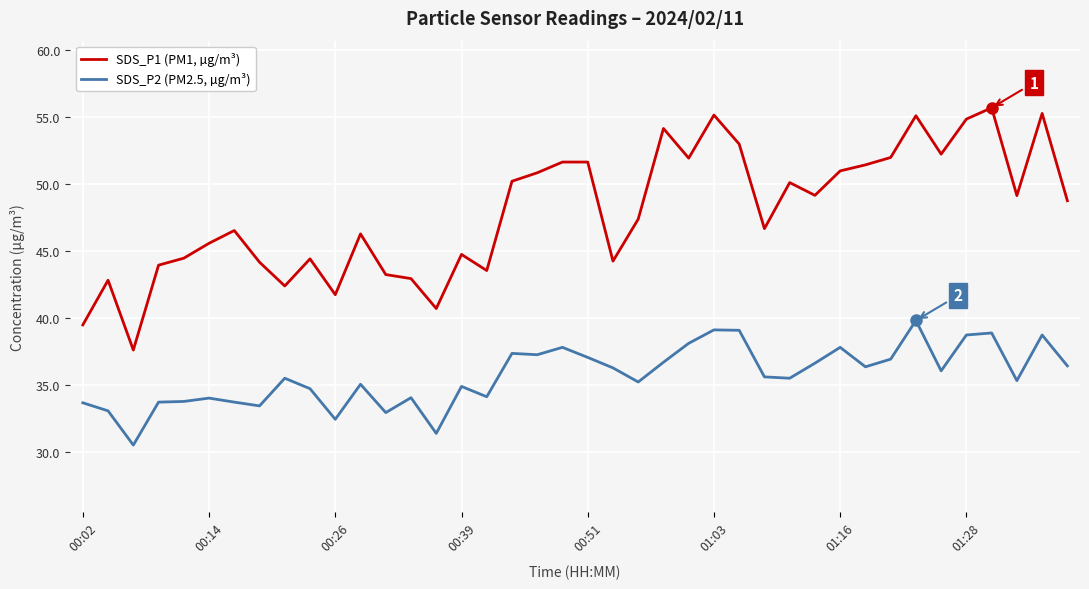

True or false: SDS_P2 (PM2.5, µg/m³) and SDS_P1 (PM1, µg/m³) intersect in this chart.

False